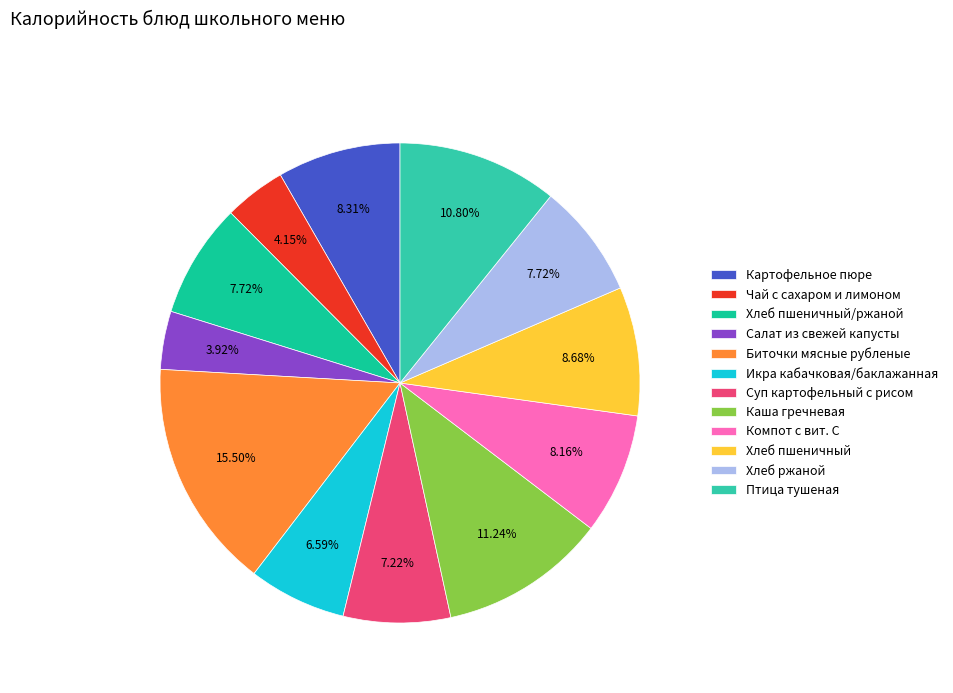

What percentage is NOT represented by Птица тушеная?

89.2%